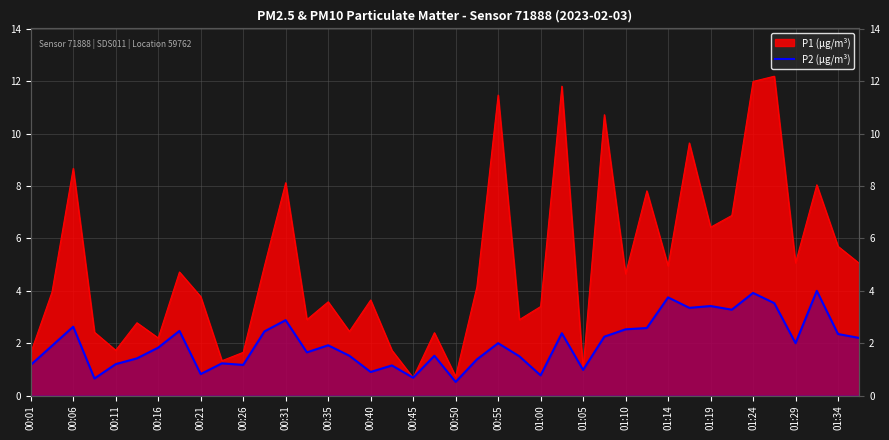

Which has a higher value, 01:19 or 01:34?

01:19